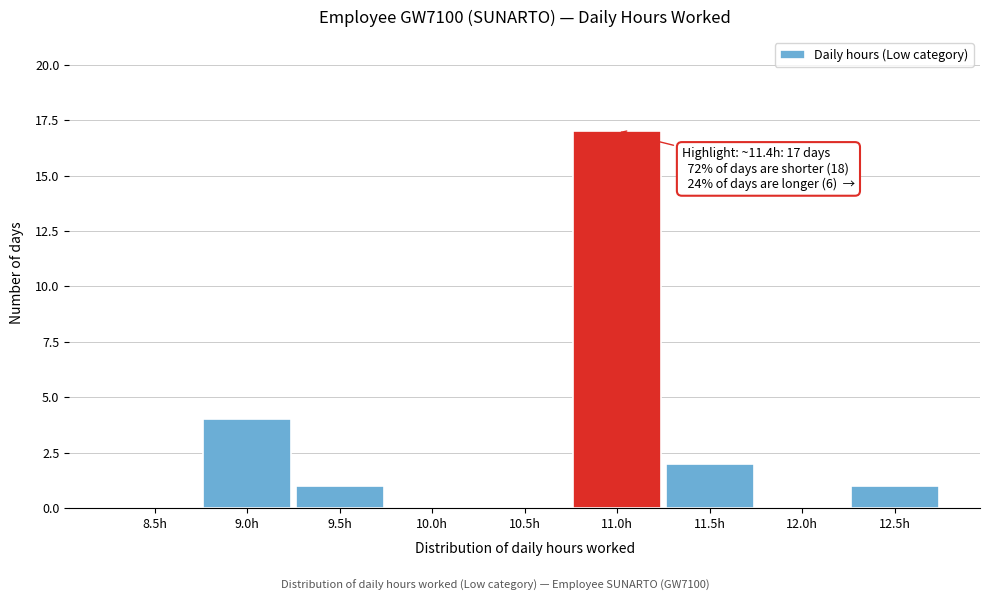

Reading right to left, extract all data points from this chart.

12.5h=1	12.0h=0	11.5h=2	11.0h=17	10.5h=0	10.0h=0	9.5h=1	9.0h=4	8.5h=0